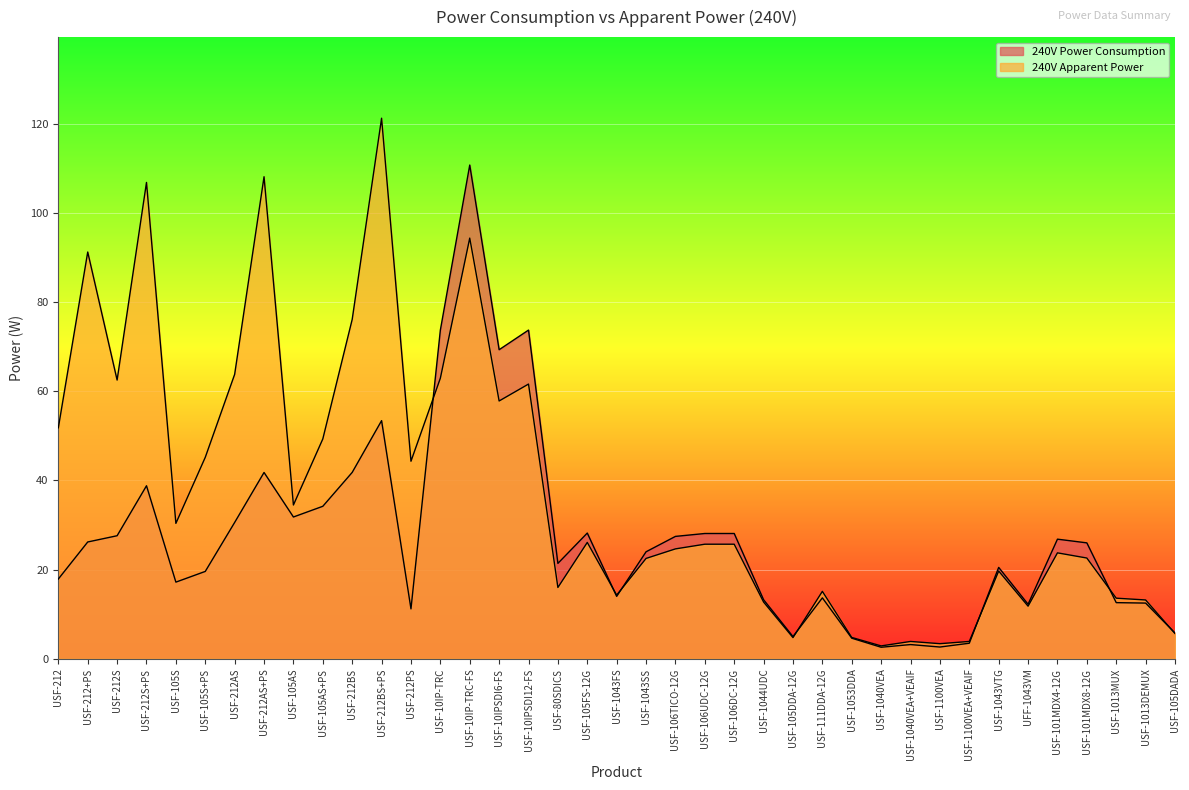

Which series has the widest spread of values?

240V Apparent Power